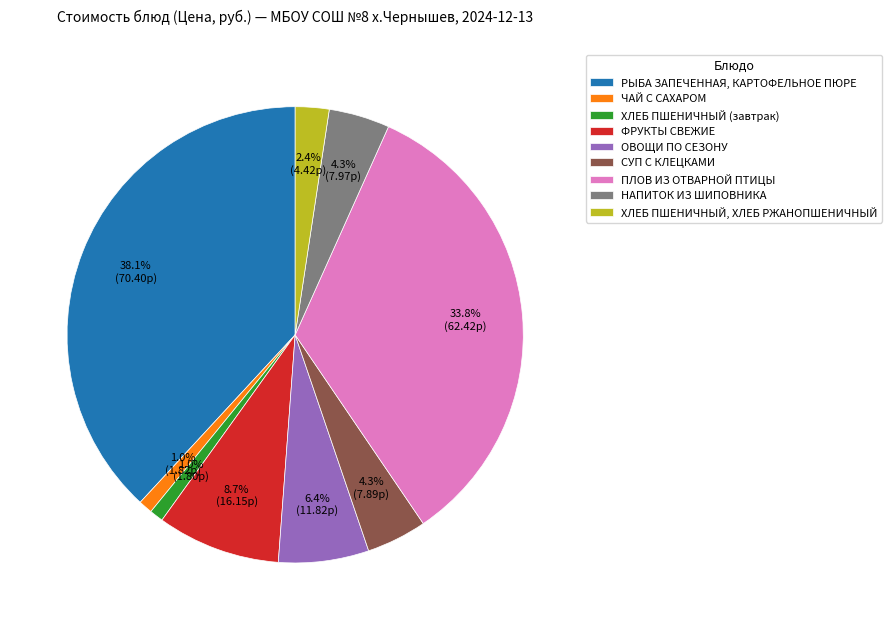

What percentage do ХЛЕБ ПШЕНИЧНЫЙ, ХЛЕБ РЖАНОПШЕНИЧНЫЙ and ПЛОВ ИЗ ОТВАРНОЙ ПТИЦЫ together represent?

36.2%